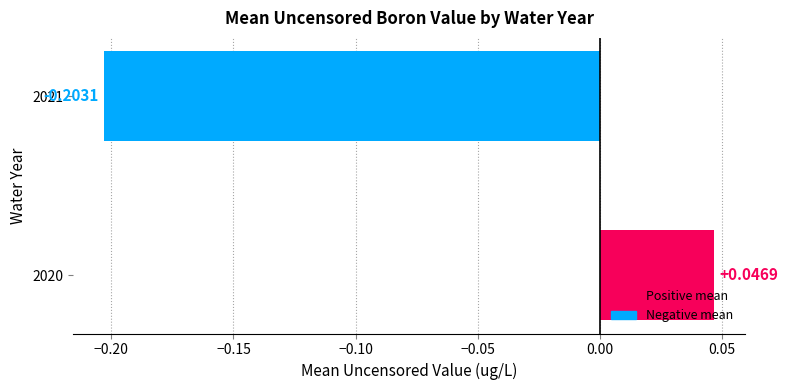

List the labels in order of value, smallest first.

2021, 2020